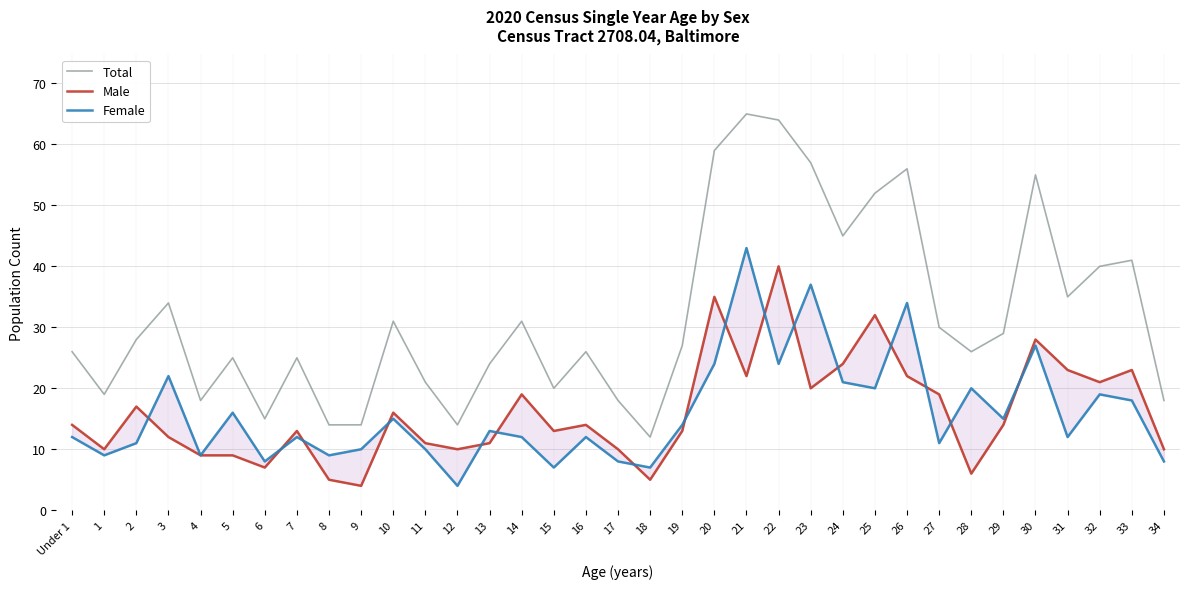

How many data points in Male are less than 14?

17